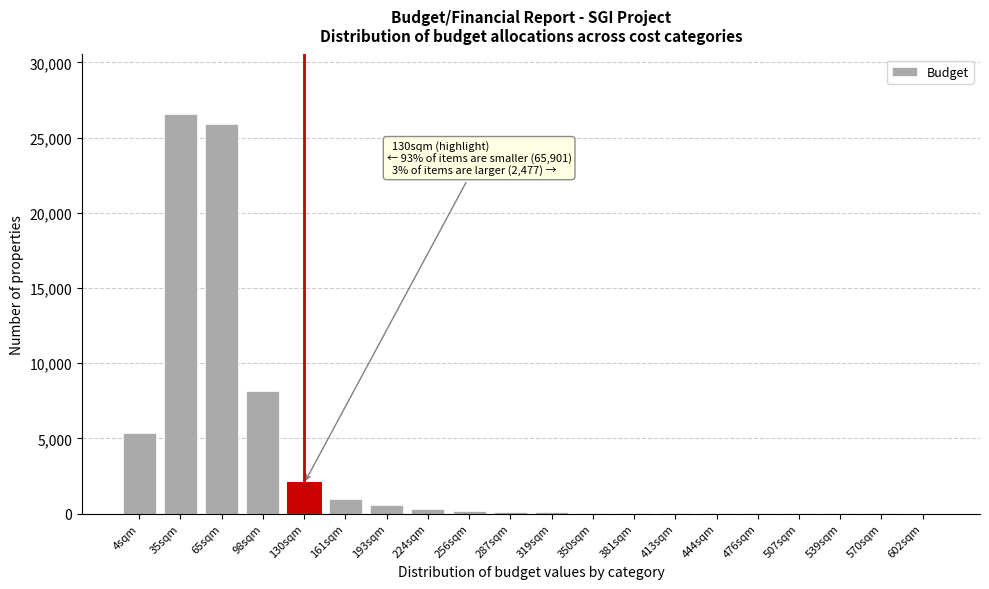

At which label is the value closest to 13273?

98sqm